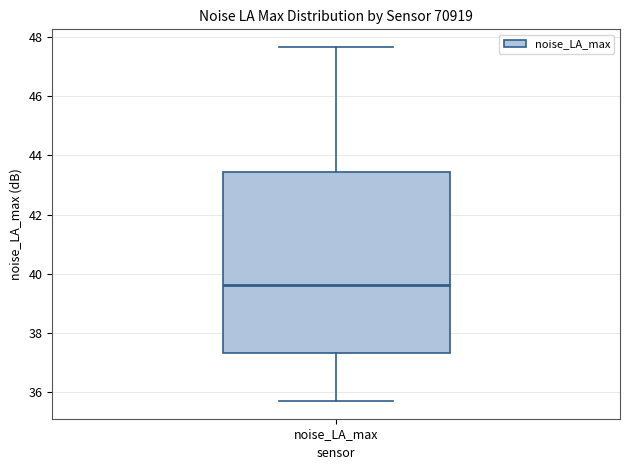

Transcribe this box plot: give where the median line is, the range the box spans, and where the two whiskers end, as read against the y-axis. The values are not printed on the chart, so give them approximately, as read against the axis.

median 39.6, box 37.4 to 43.4, whiskers 35.8 to 47.6